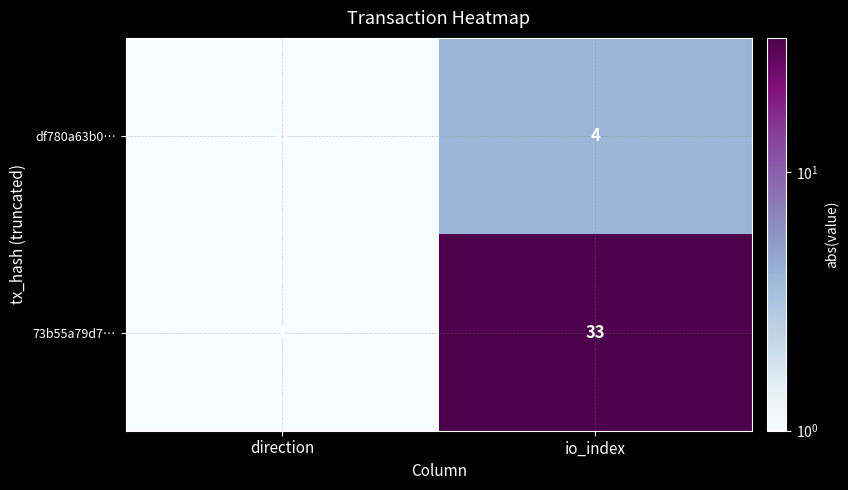

Rank the series by their maximum value, from lowest to highest.

df780a63b0…, 73b55a79d7…